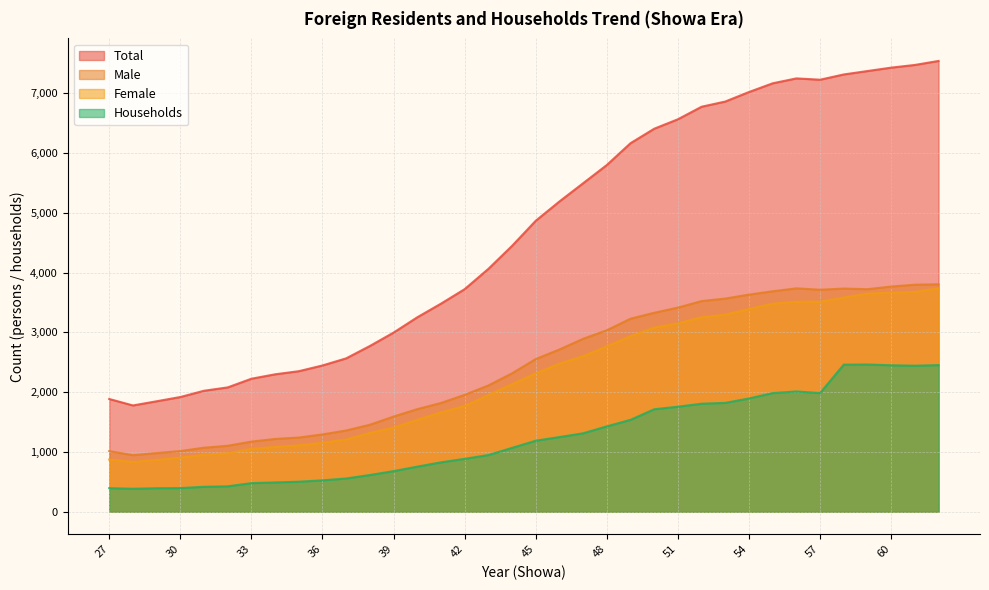

At which label does Male first exceed 2554?

46